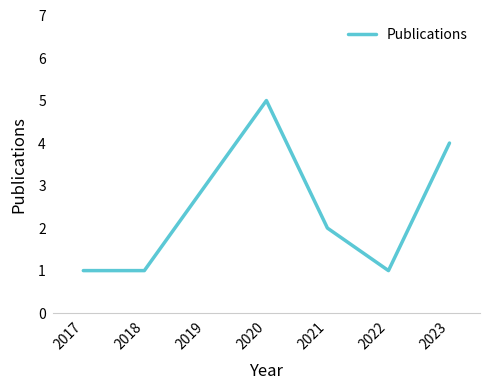

What is the change in value from 2021 to 2023?

+2